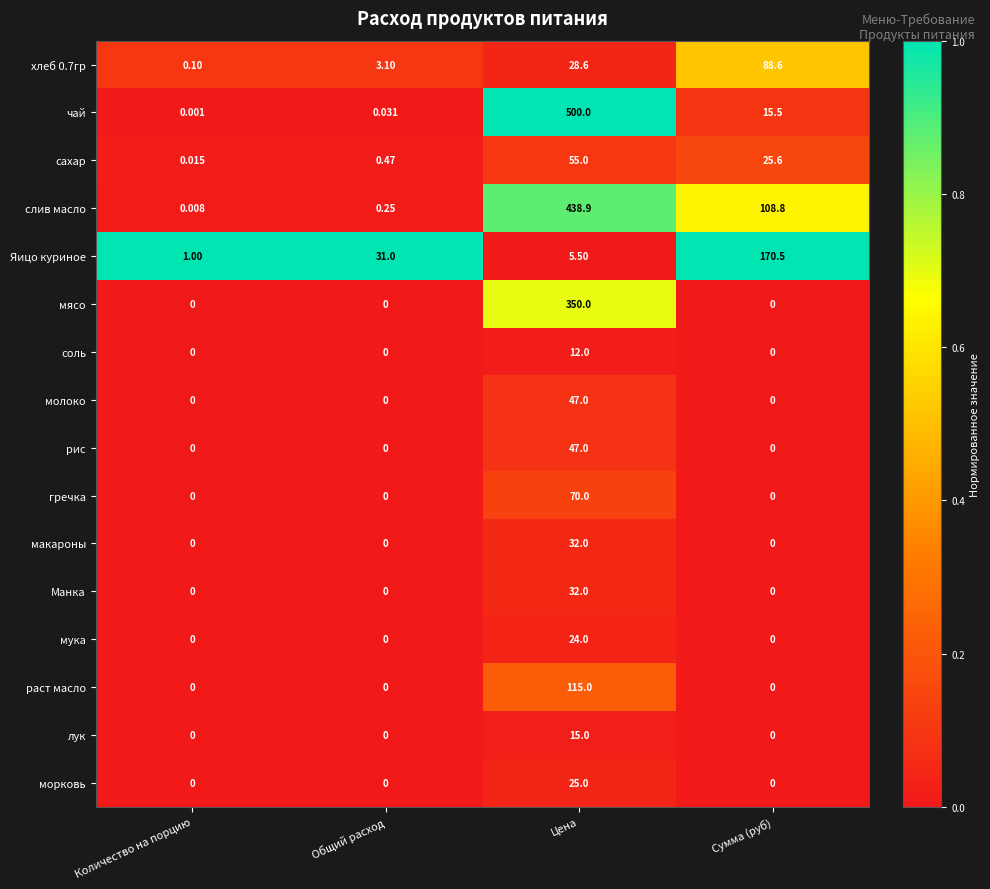

At which category is the sum across all series the highest?

Цена